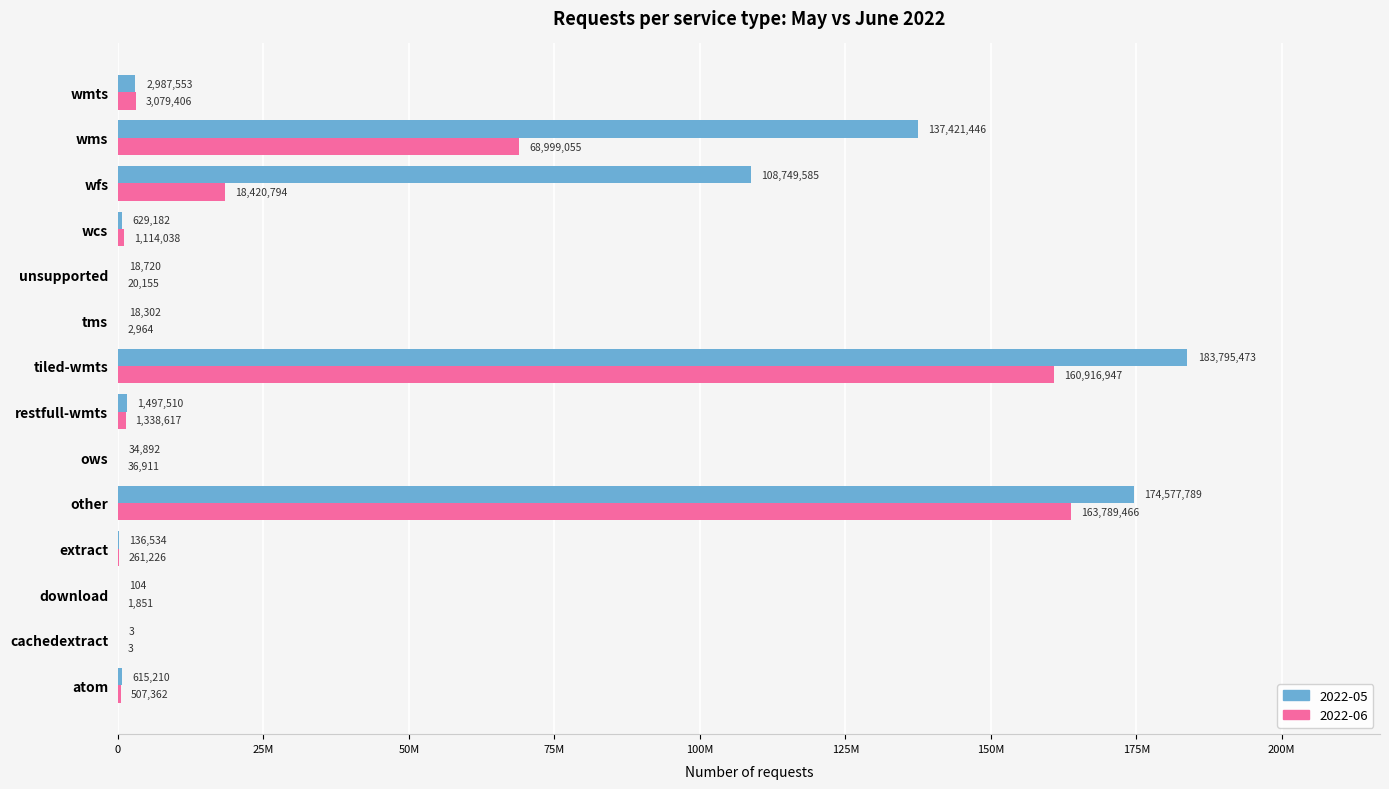

Is the value of 2022-06 at download greater than the value of 2022-05 at wmts?

No